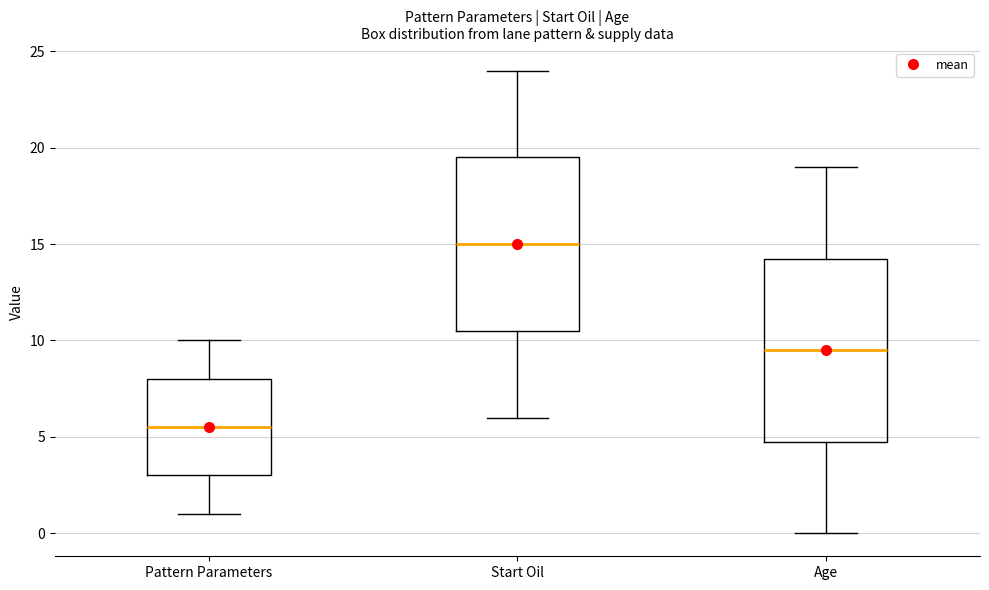

Where does the upper whisker of the box for Age end on the y-axis? The values are not printed on the chart, so give them approximately, as read against the axis.

19.0